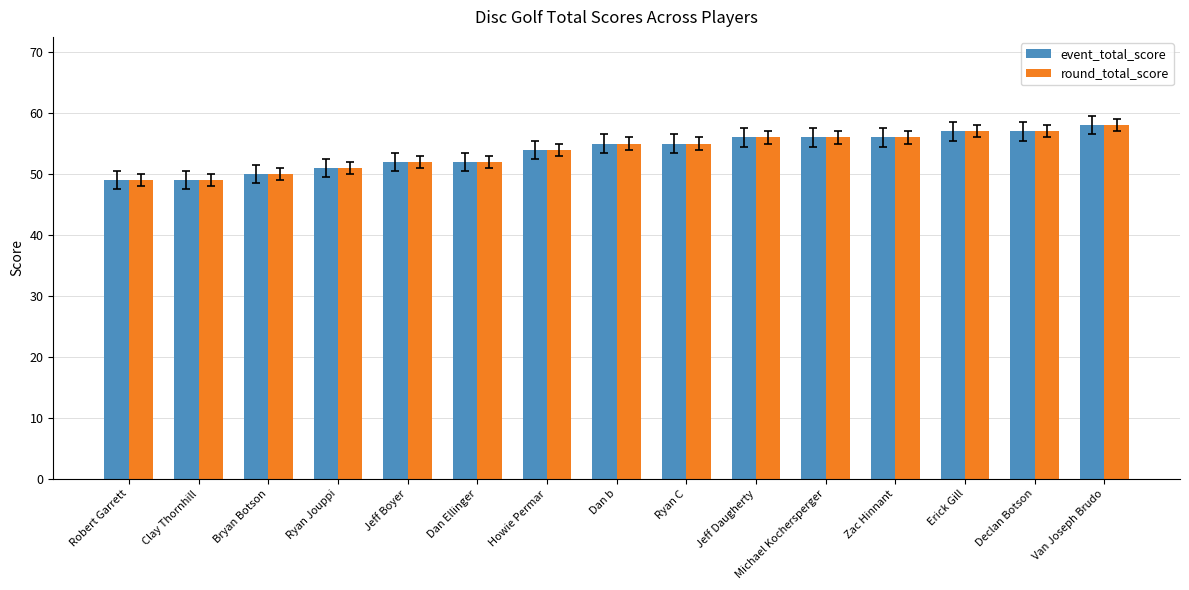

How many values in the event_total_score series are below 55?

7